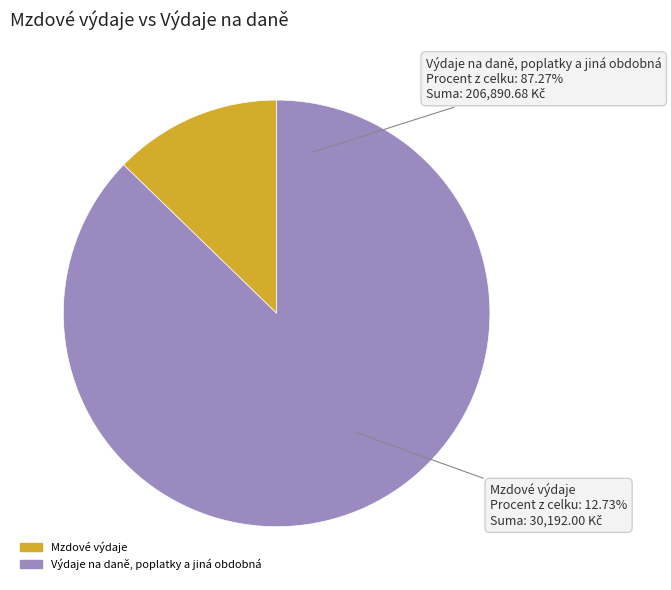

To the nearest percent, what portion does Výdaje na daně, poplatky a jiná obdobná represent?

87%